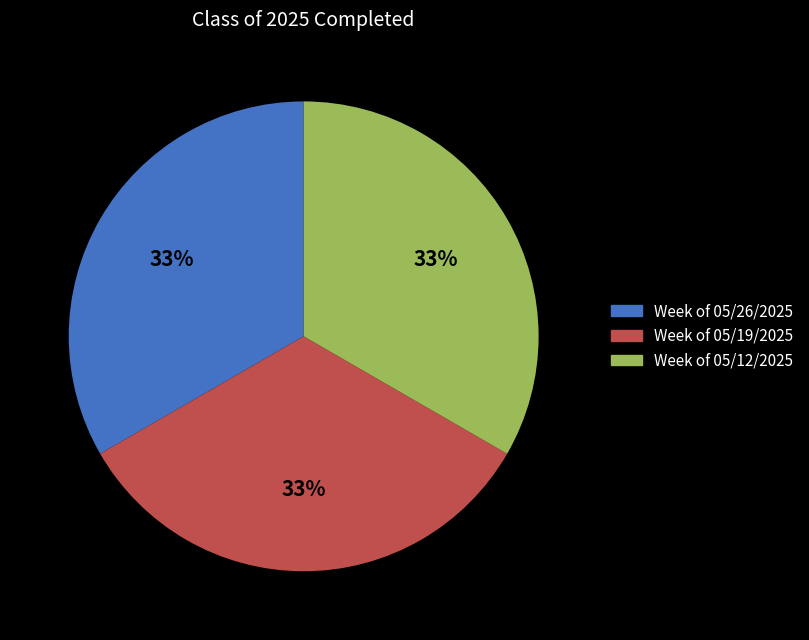

The Week of 05/19/2025 slice represents 33% of the pie. True or false?

True